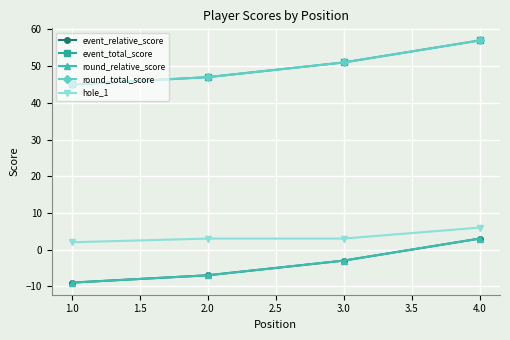

Rank the series by their maximum value, from lowest to highest.

event_relative_score, round_relative_score, hole_1, event_total_score, round_total_score